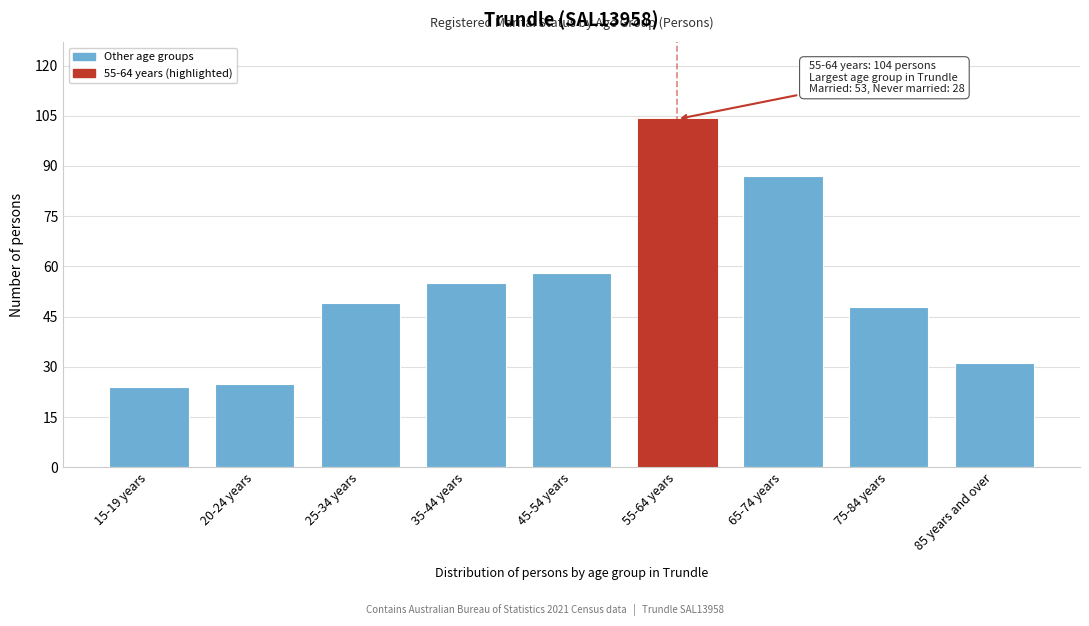

Reading left to right, list all the values displayed in this chart.

15-19 years=24	20-24 years=25	25-34 years=49	35-44 years=55	45-54 years=58	55-64 years=104	65-74 years=87	75-84 years=48	85 years and over=31